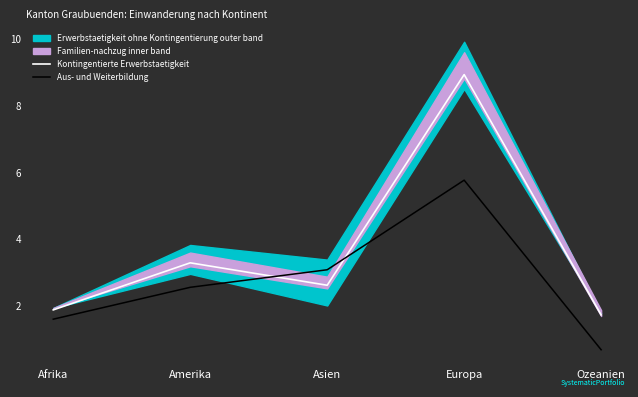

What position from the right is Amerika?

4